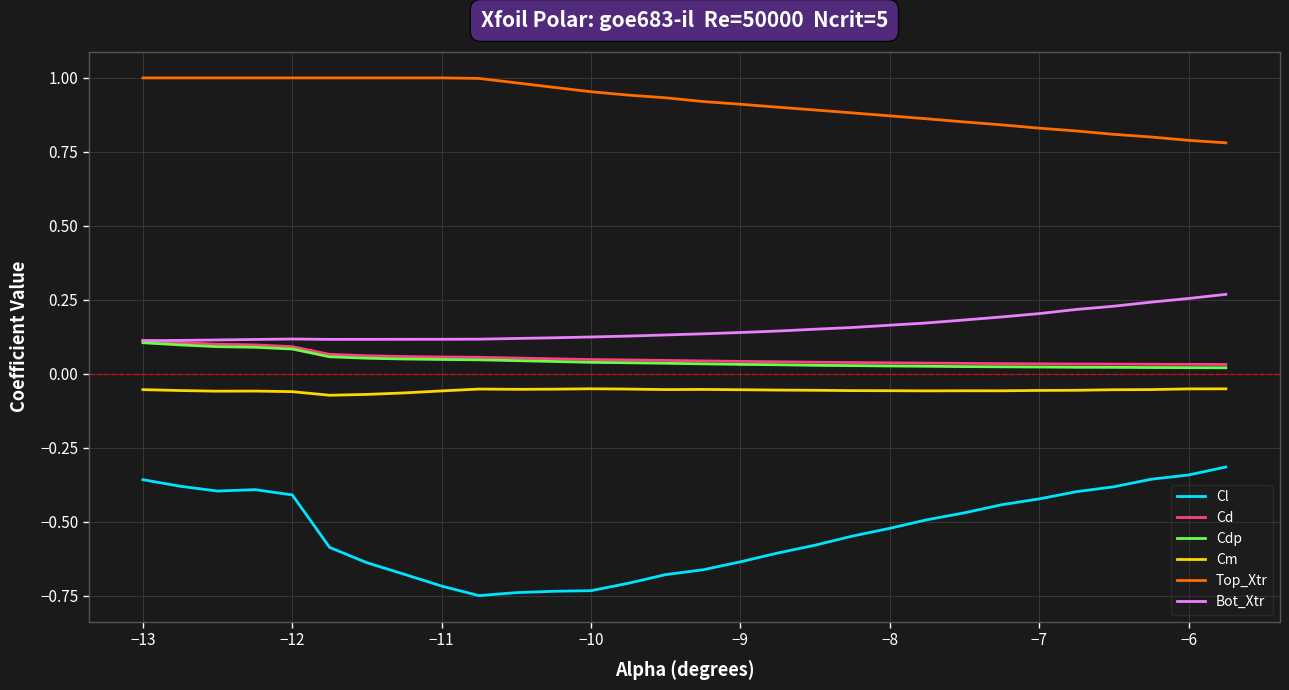

How many lines are shown in the chart?

6